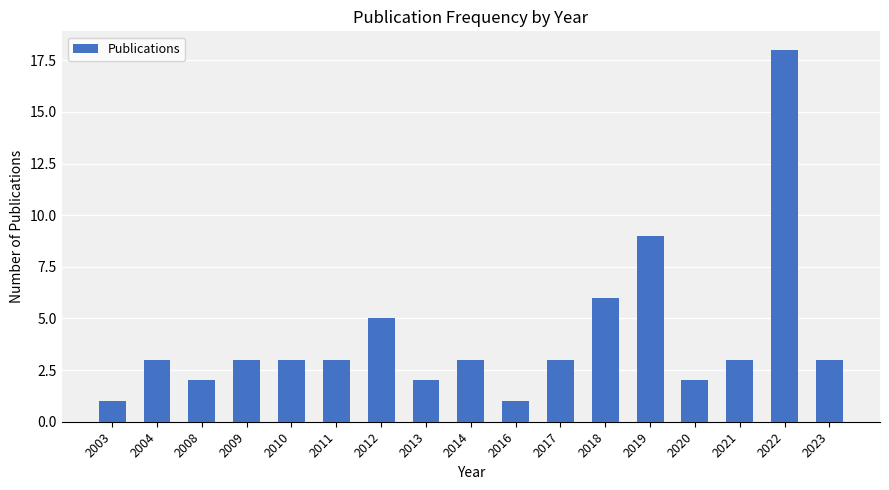

What is the sum of all values?

70